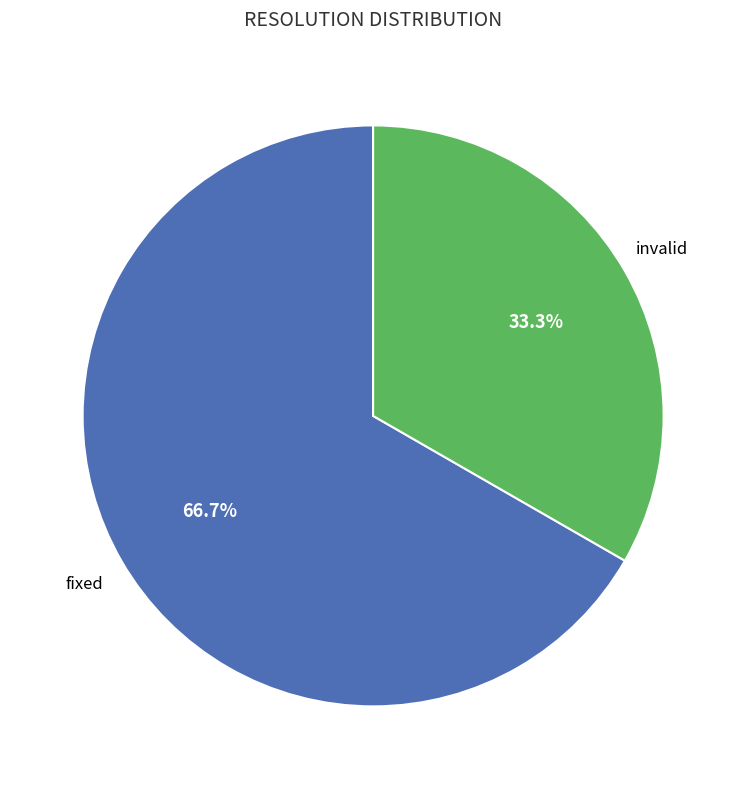

Combined, do invalid and fixed account for over 50%?

Yes